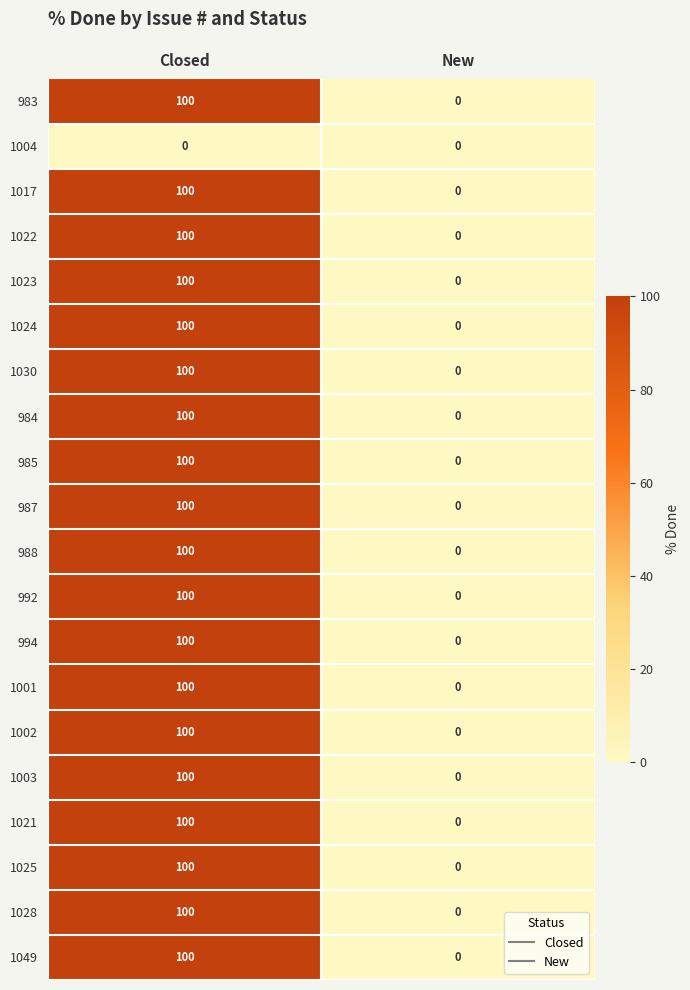

At which category does the chart reach its peak across all series?

Closed